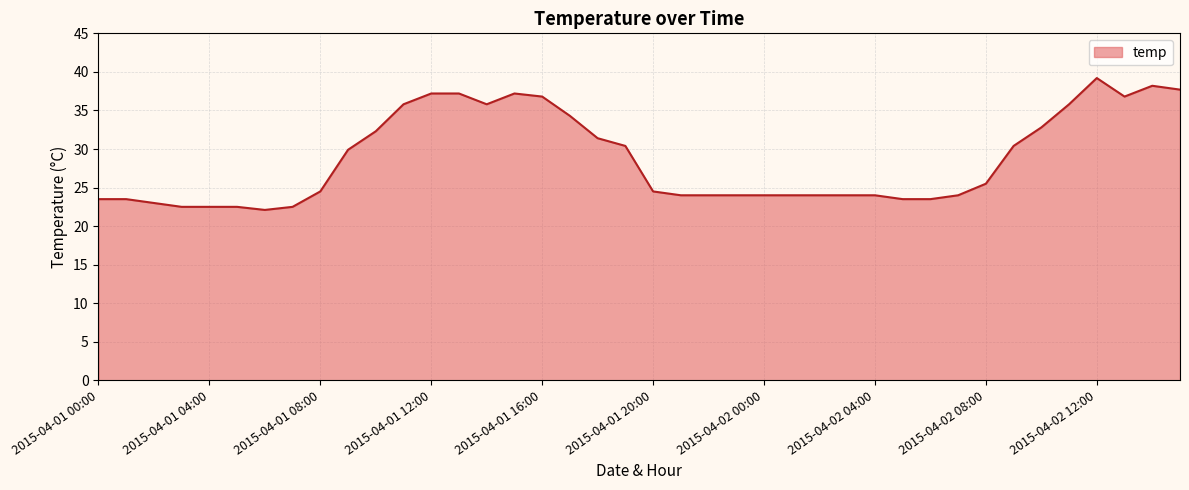

What is the greatest value displayed?

39.2